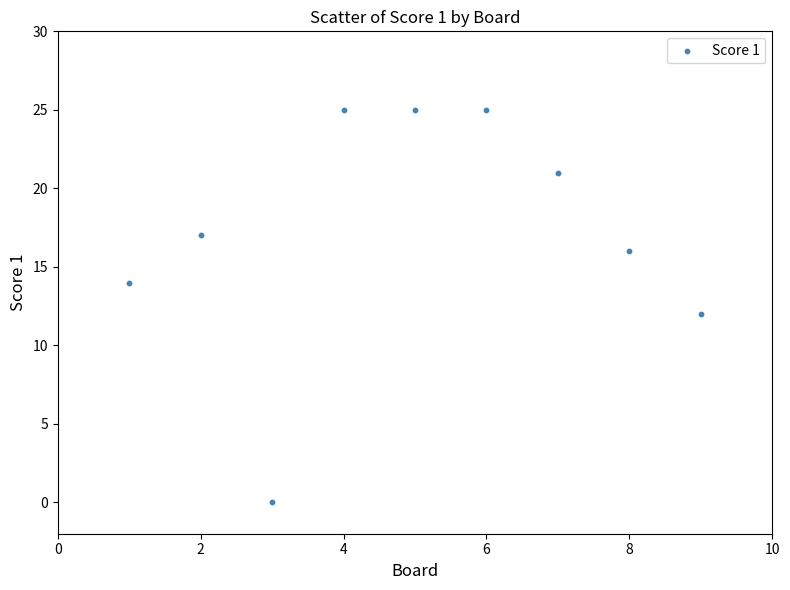

What is the average X value?

5